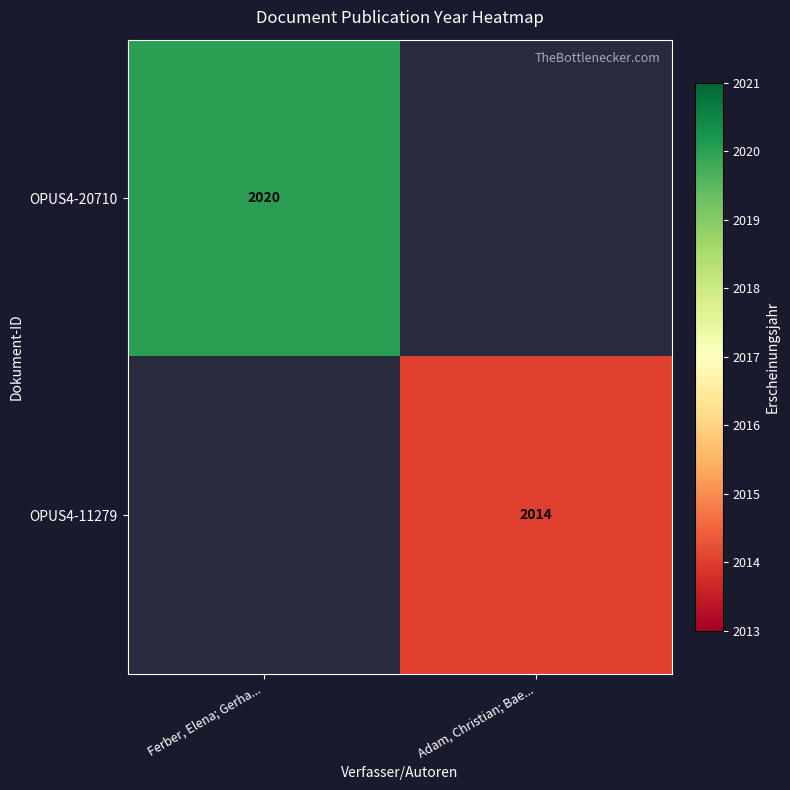

Is it true that OPUS4-20710 equals 2020 at Ferber, Elena; Gerha...?

True